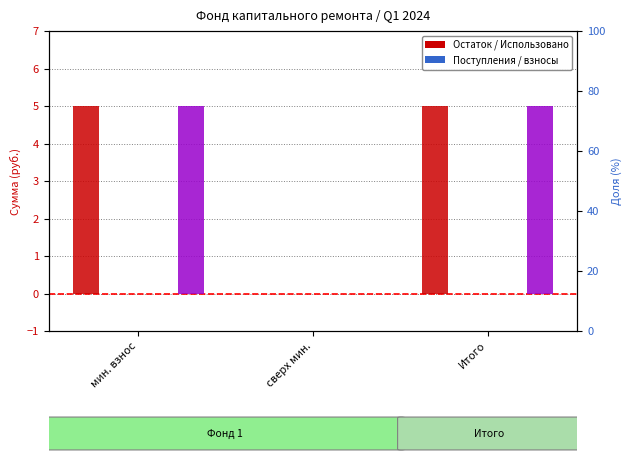

The Остаток на конец series shows 0.0 at сверх мин.. True or false?

True